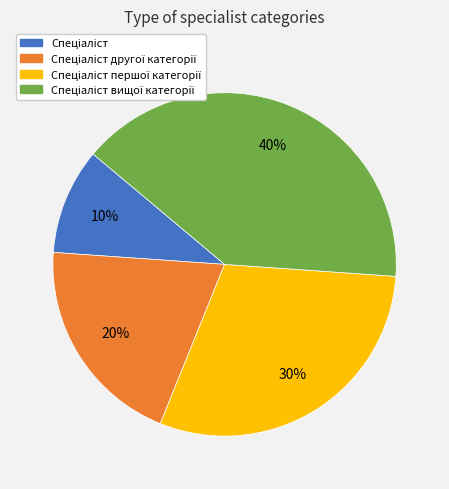

Does any single category account for the majority?

No